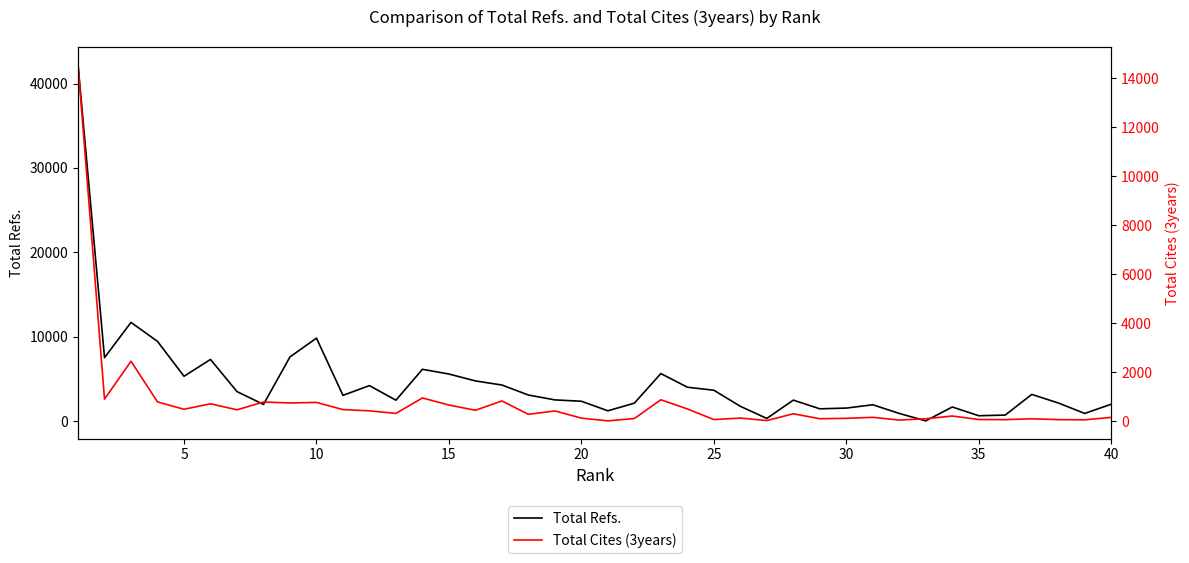

True or false: Total Refs. has a value of 988 at 35.

False